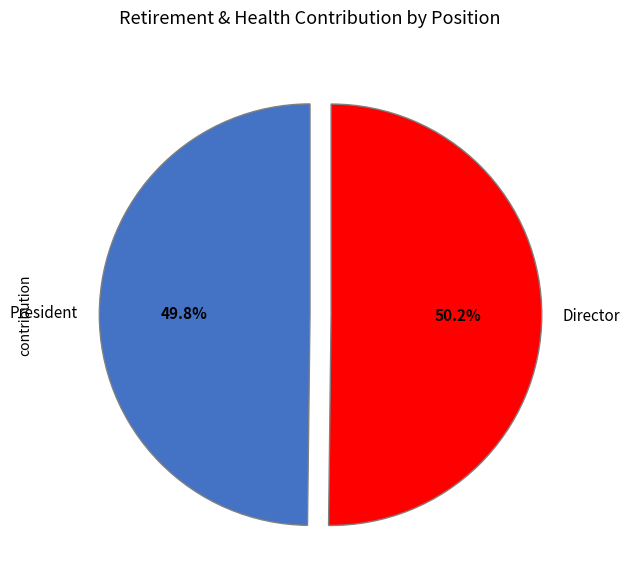

Is there a majority slice in this chart?

Yes